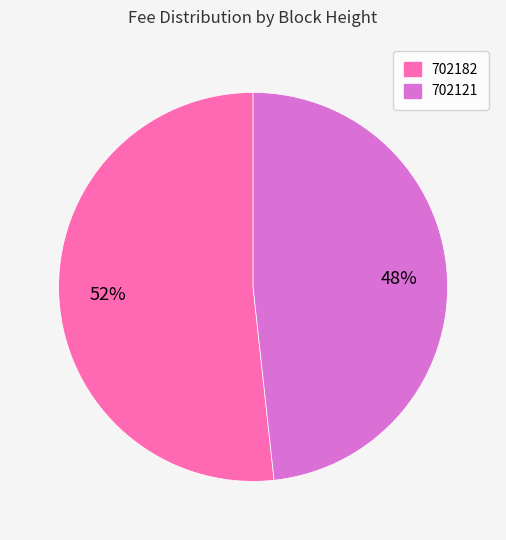

Is it true that 702182 is 63% of the pie?

False